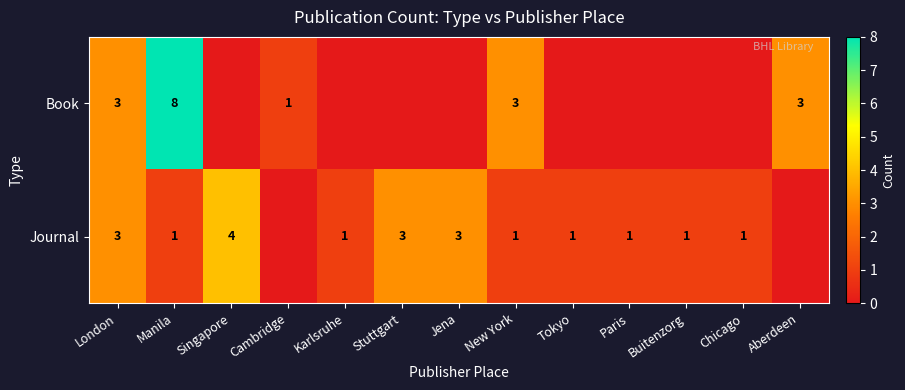

The Journal series shows 1 at Tokyo. True or false?

True